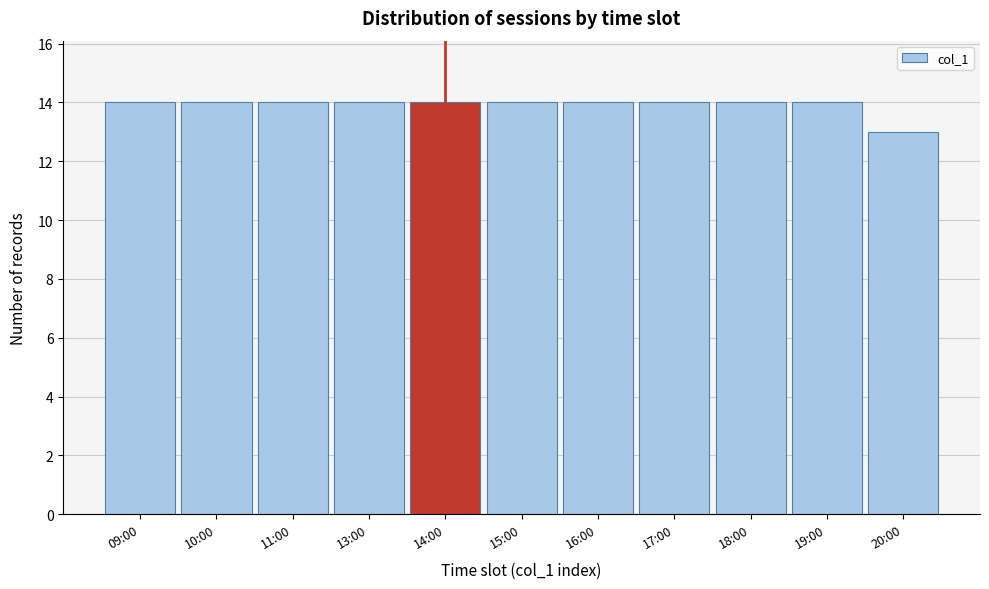

Reading left to right, extract all data points from this chart.

09:00=14	10:00=14	11:00=14	13:00=14	14:00=14	15:00=14	16:00=14	17:00=14	18:00=14	19:00=14	20:00=13